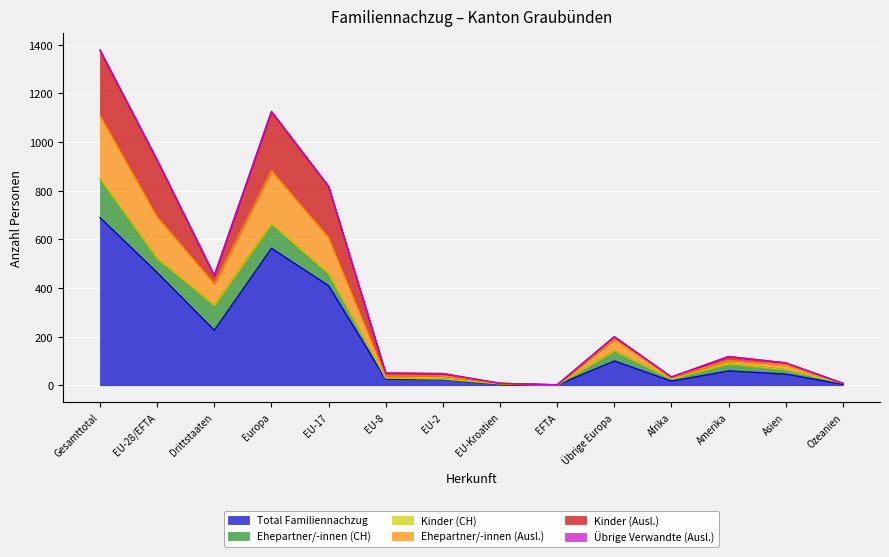

What is the value of the Kinder (CH) point at the 5th from the left?

1